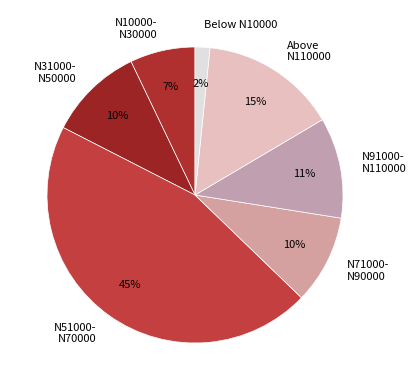

What is the largest slice in the pie chart?

N51000- N70000